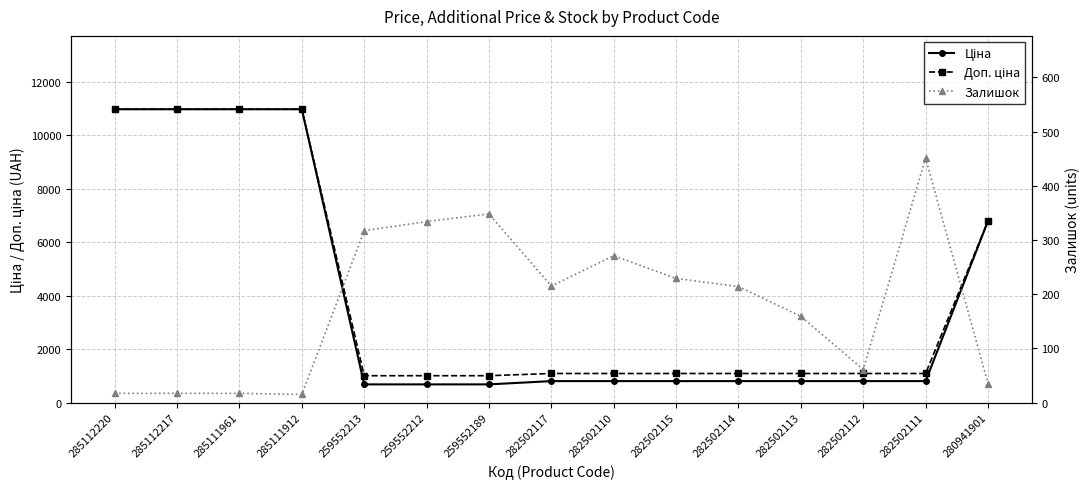

What is the average value of the Ціна series?

3886.6